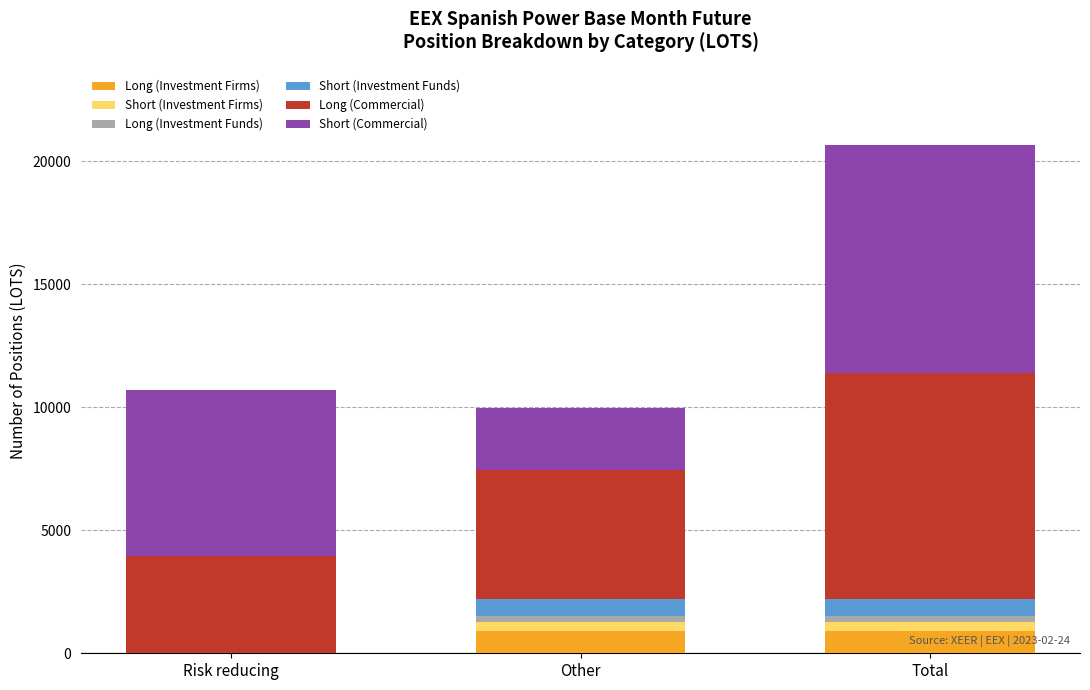

How many distinct data groups are displayed?

6